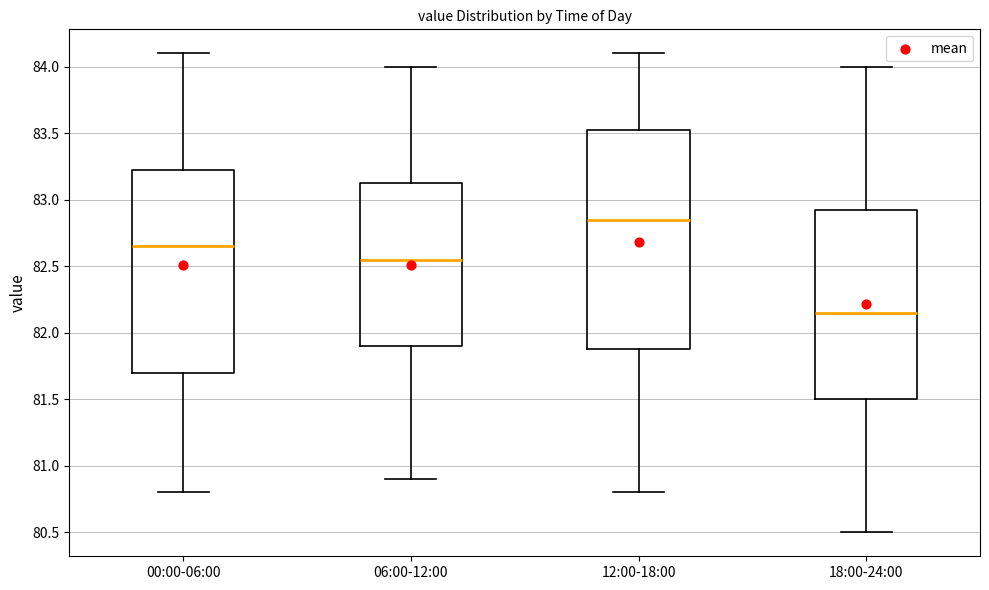

Reading left to right, transcribe this box plot: for each box, give where its median line is, the range the box spans, and where its two whiskers end, as read against the y-axis. The values are not printed on the chart, so give them approximately, as read against the axis.

00:00-06:00: median 82.65, box 81.70 to 83.25, whiskers 80.80 to 84.10
06:00-12:00: median 82.55, box 81.90 to 83.15, whiskers 80.90 to 84.00
12:00-18:00: median 82.85, box 81.90 to 83.55, whiskers 80.80 to 84.10
18:00-24:00: median 82.15, box 81.50 to 82.95, whiskers 80.50 to 84.00